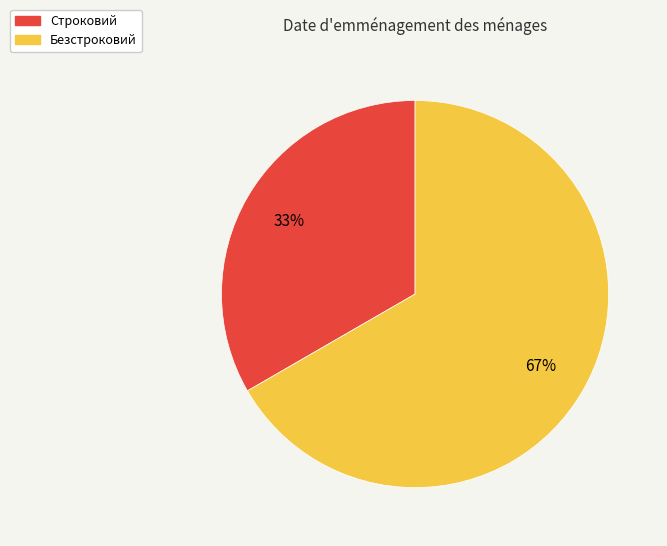

What percentage is the Безстроковий slice, to the nearest percent?

67%